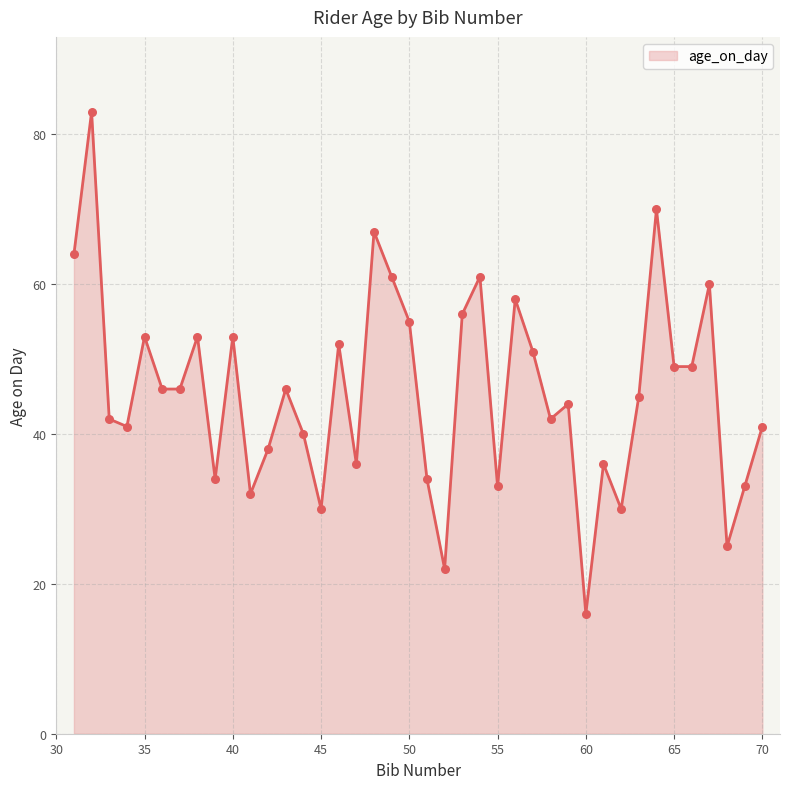

What is the difference between the maximum and minimum values?

67